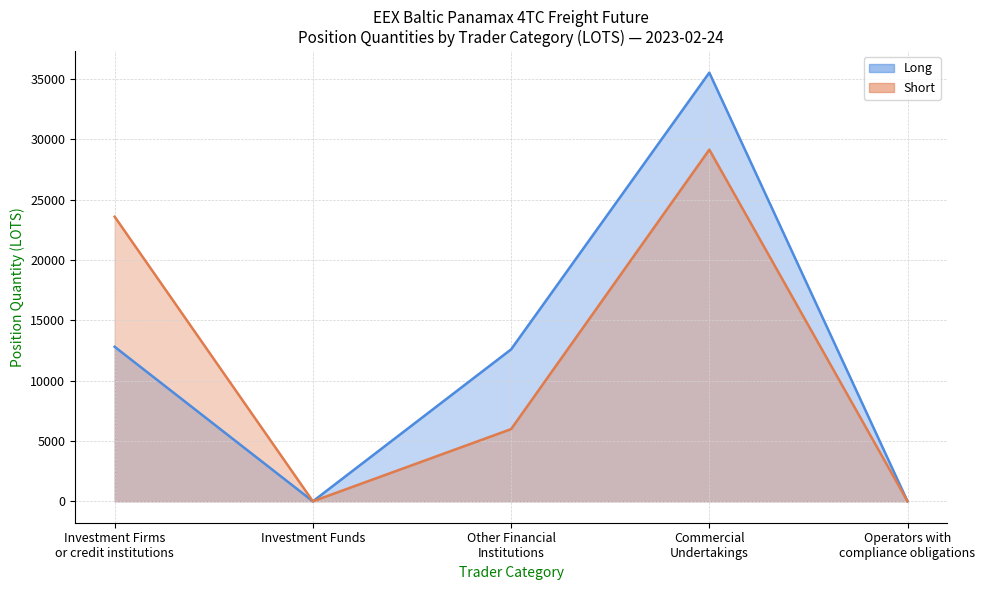

What is the difference between the second highest and minimum values in the Short series?

23598.7